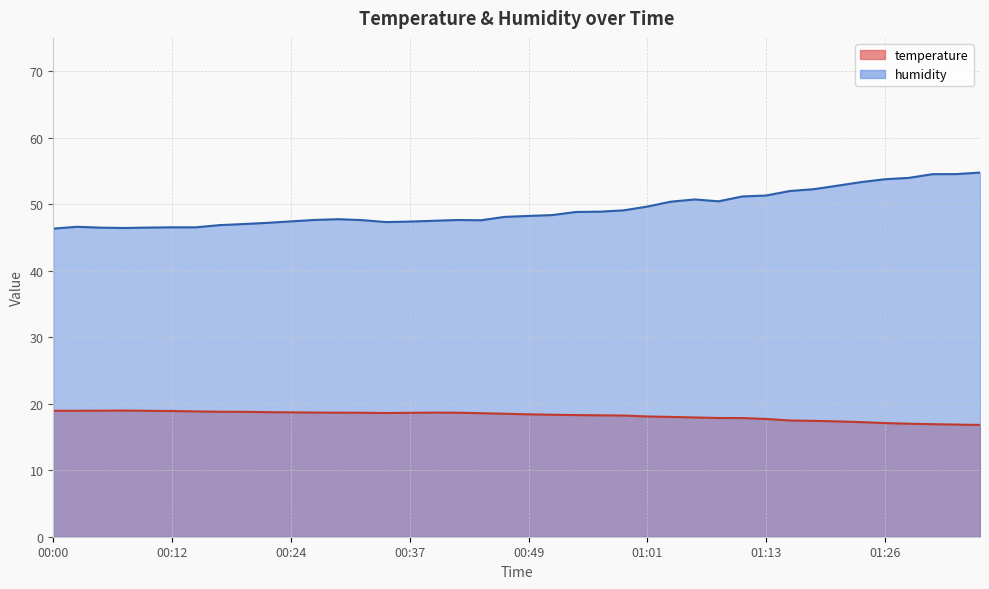

List the labels in order of humidity value, smallest first.

00:00, 00:07, 00:05, 00:09, 00:12, 00:15, 00:02, 00:17, 00:20, 00:22, 00:34, 00:37, 00:24, 00:39, 00:44, 00:32, 00:42, 00:27, 00:29, 00:46, 00:49, 00:51, 00:54, 00:56, 00:59, 01:01, 01:04, 01:09, 01:06, 01:11, 01:13, 01:16, 01:18, 01:21, 01:23, 01:26, 01:28, 01:31, 01:33, 01:36